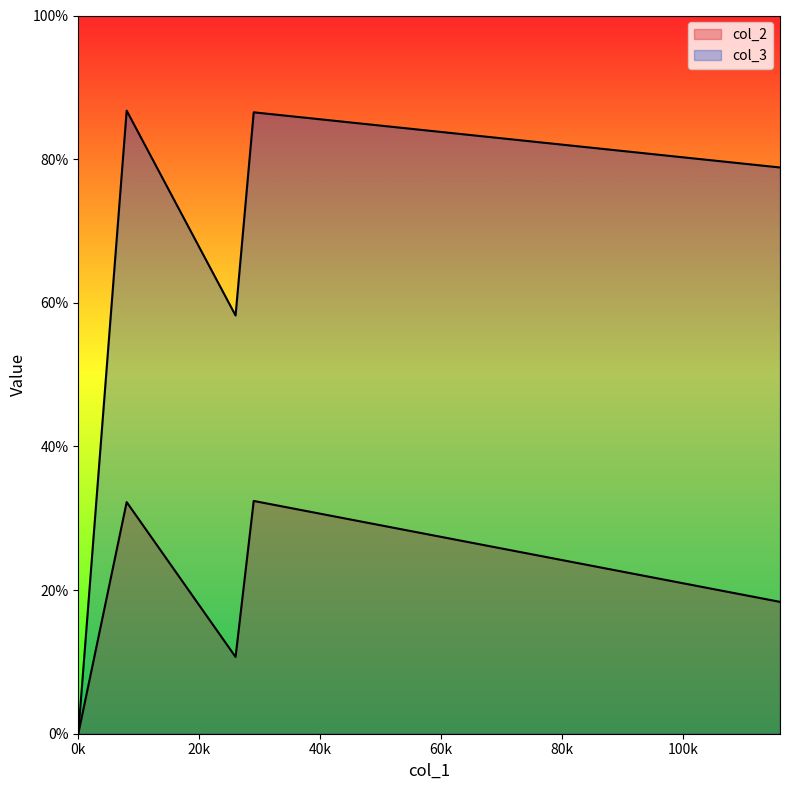

What is the greatest value displayed?

86.8